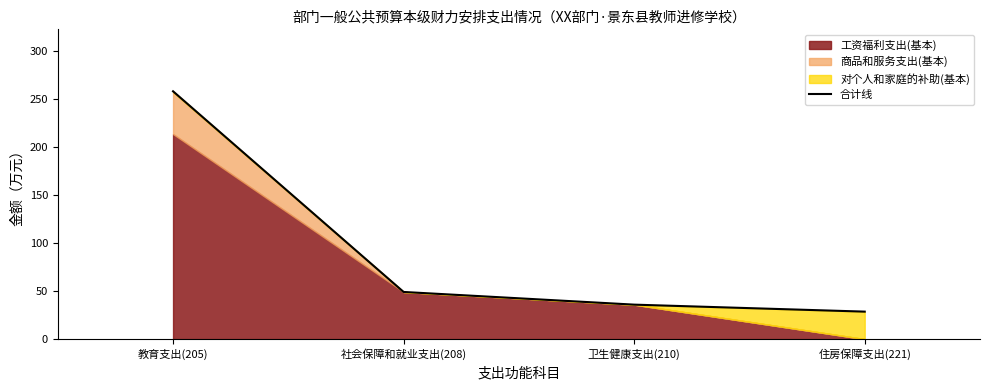

Approximately how many times larger is the value at 卫生健康支出(210) compared to 教育支出(205)?

0.1